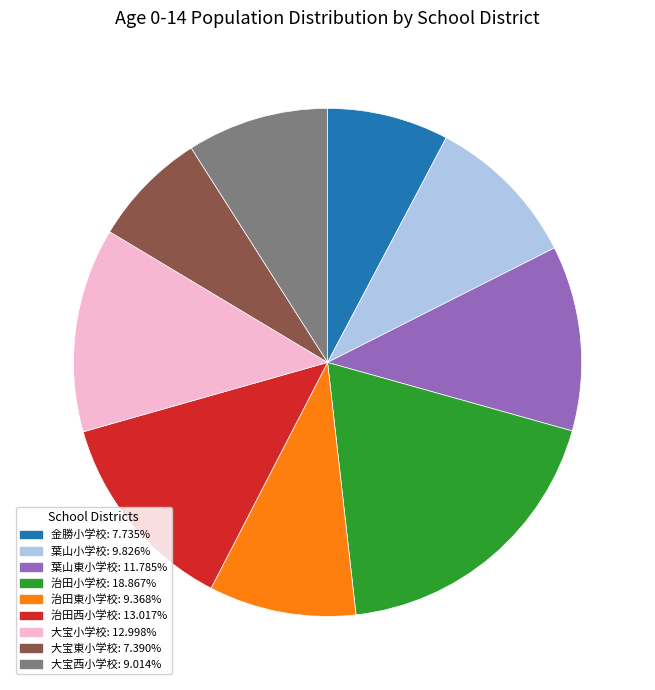

Which has a higher value, 治田東小学校 or 治田西小学校?

治田西小学校